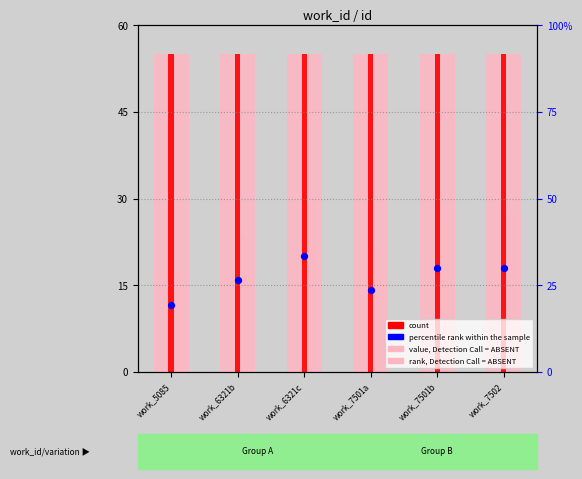

Is the value of count at work_6321b greater than the value of value, Detection Call = ABSENT at work_7502?

No